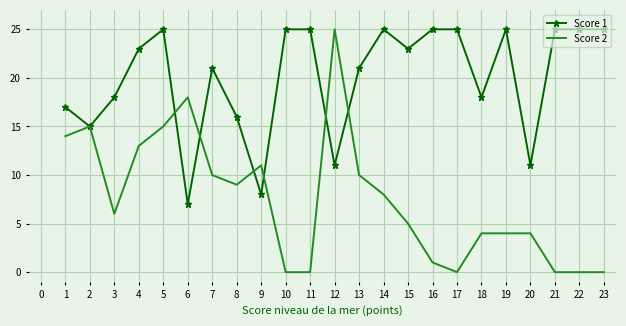

List the series in order of their overall mean, lowest first.

Score 2, Score 1